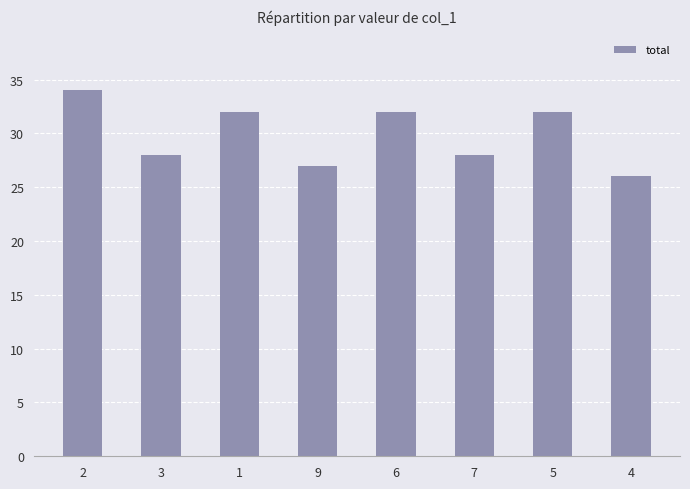

Which category has the highest value across all series?

2